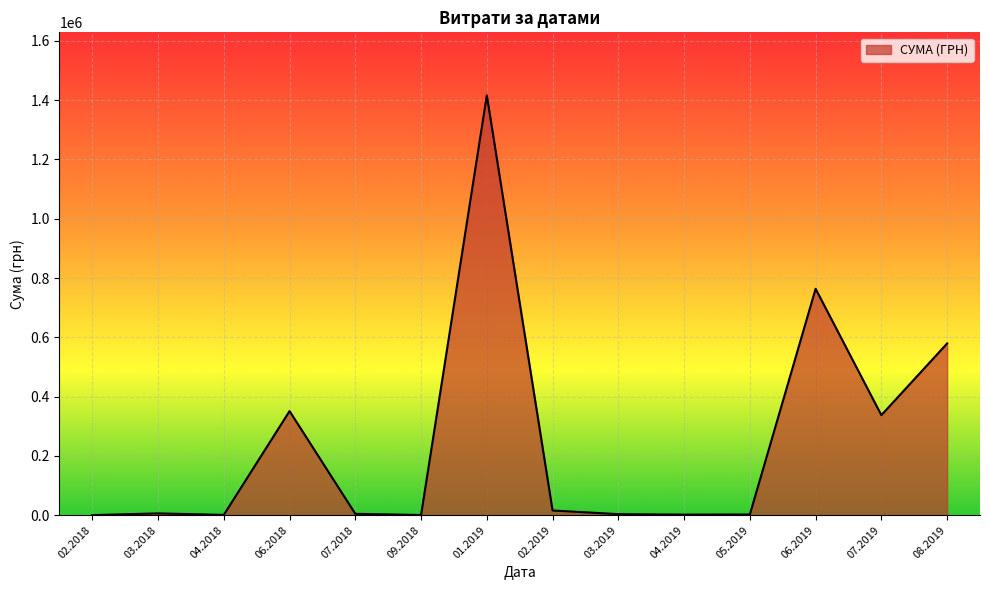

The value at 08.2019 is 945439.3. True or false?

False